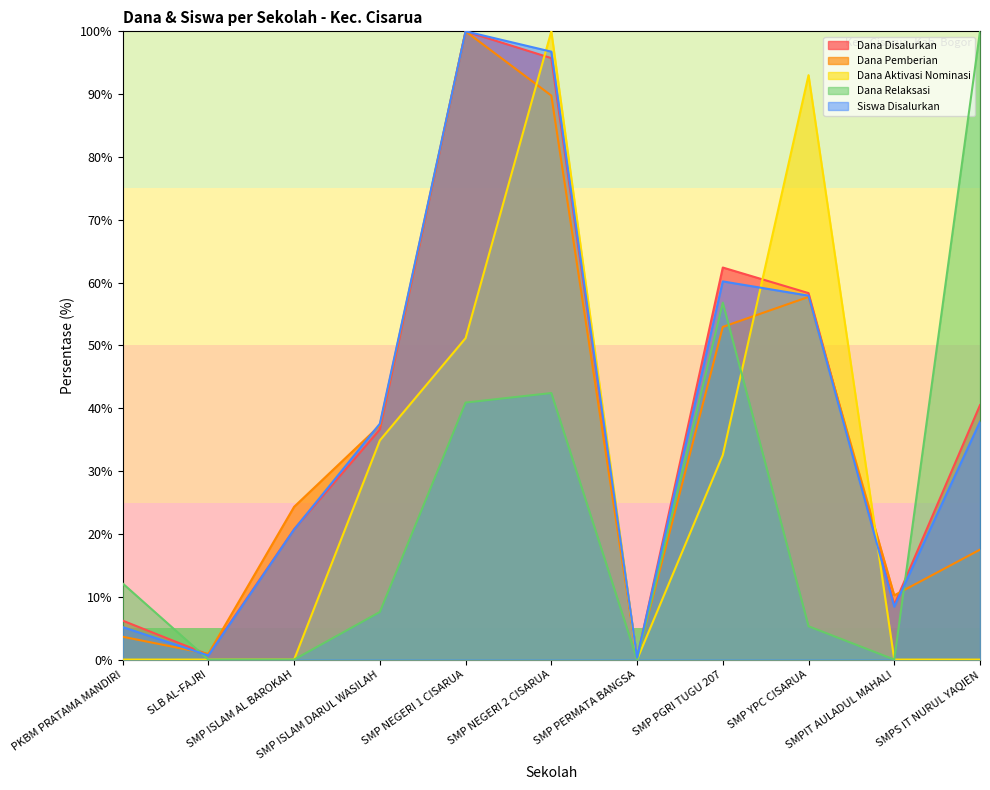

Which category has the highest value across all series?

SMP NEGERI 1 CISARUA